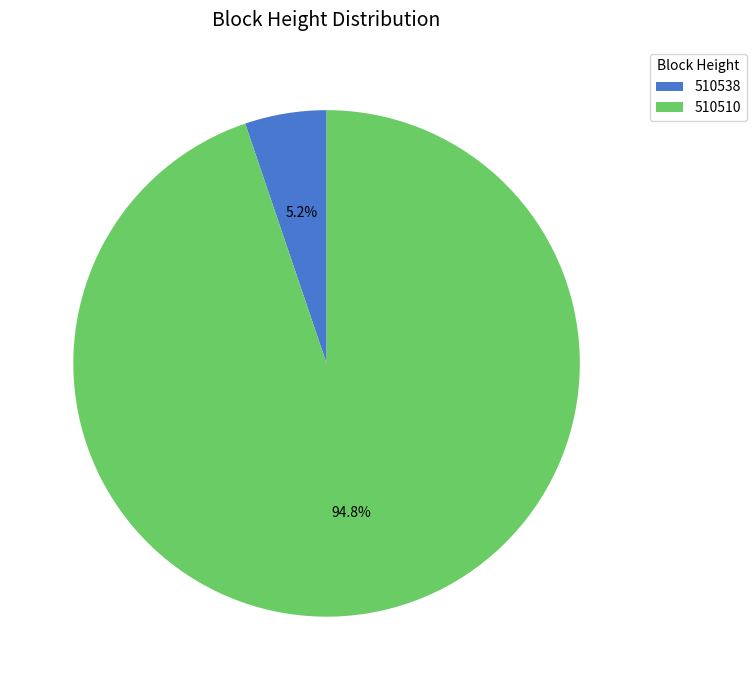

Which category accounts for the majority?

510510